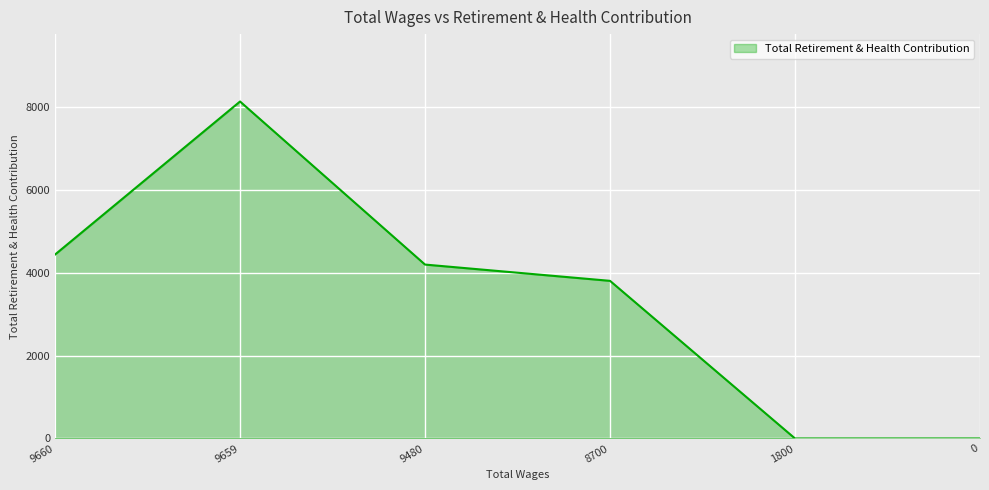

Count the number of categories in the chart.

6